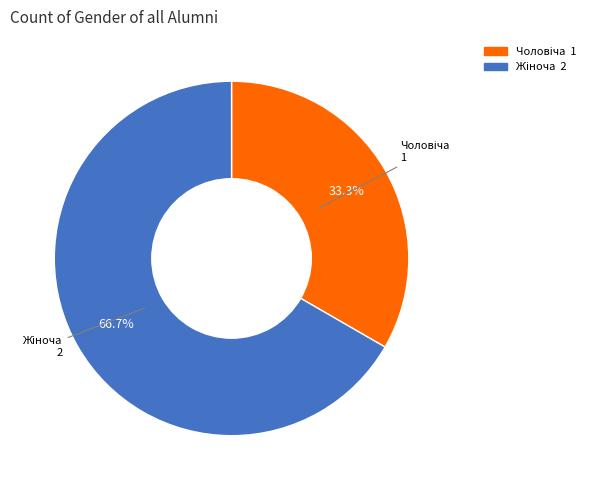

Is there any slice that represents more than half of the pie?

Yes